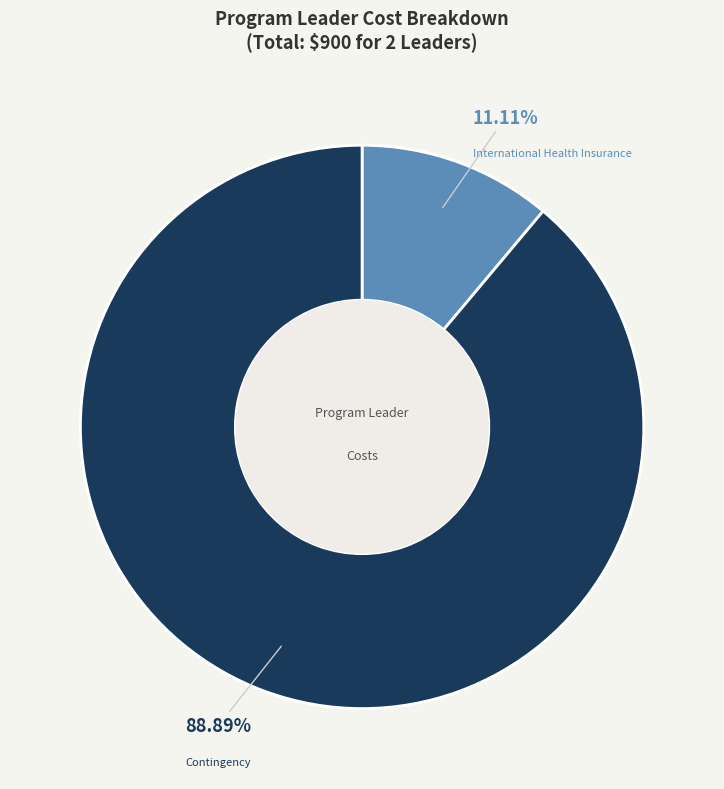

Do International Health Insurance and Contingency together represent more than half of the pie?

Yes